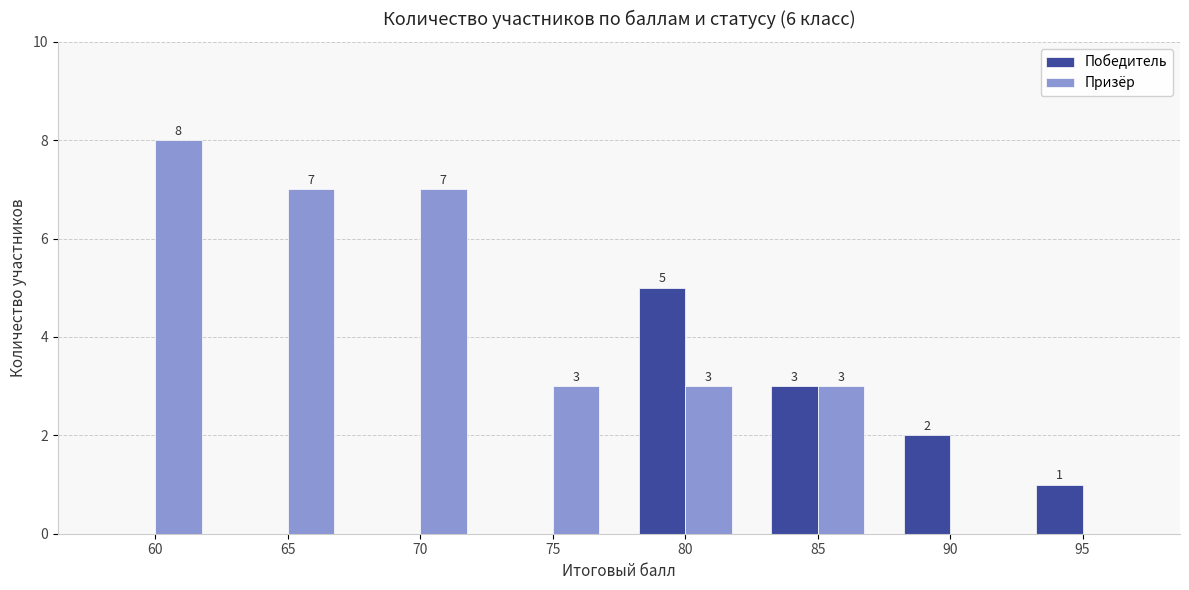

How many positive values does the Победитель series have?

4